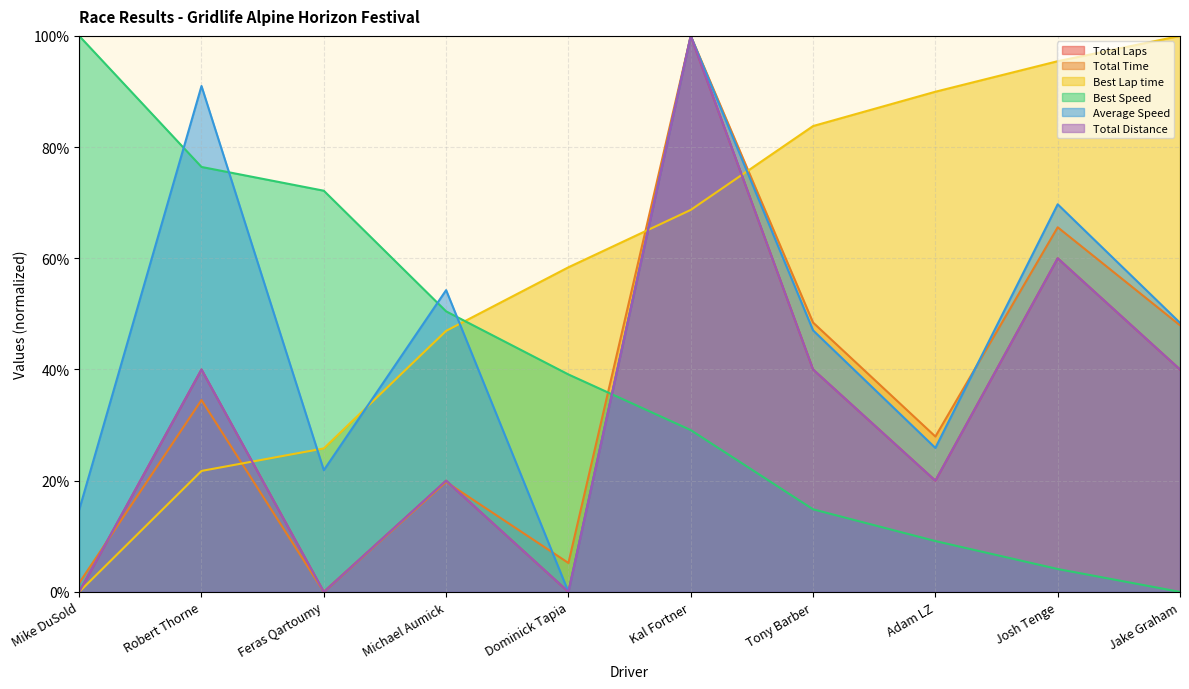

Between Mike DuSold and Jake Graham, which series saw the biggest shift?

Best Lap time